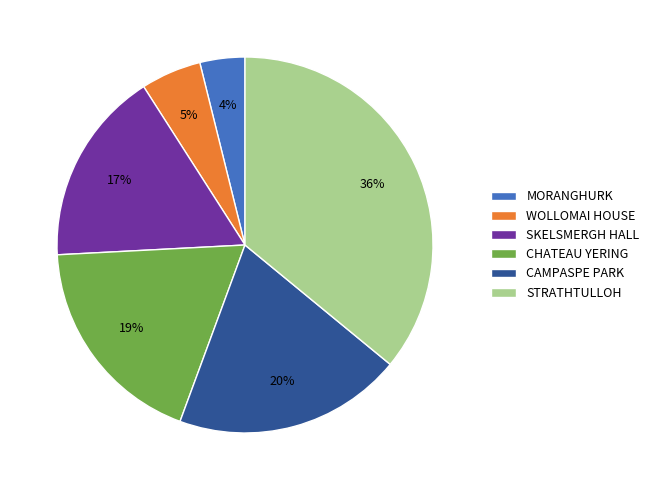

To the nearest percent, what is the difference between the largest and smallest slice percentages?

32%